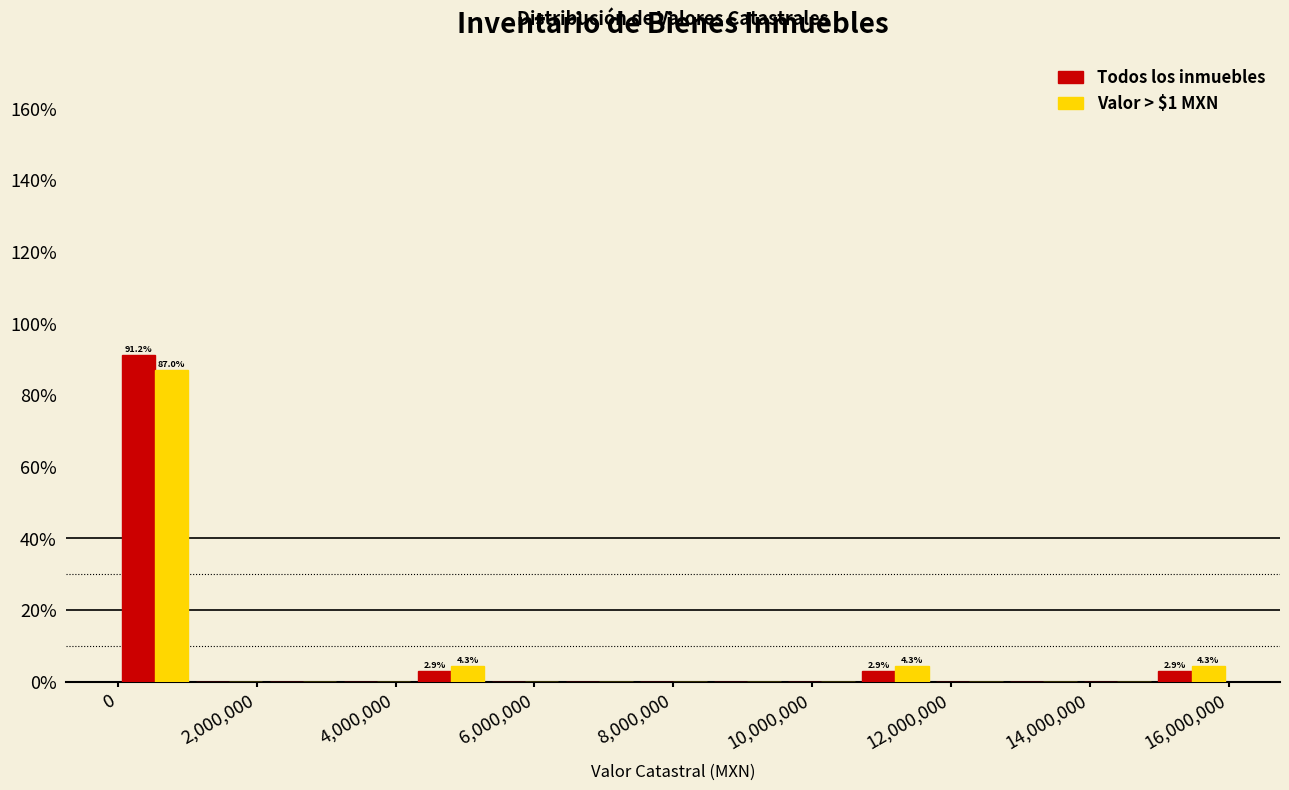

In the Valor > $1 MXN series, which range on the x-axis has the tallest bar?

0 to 1000000